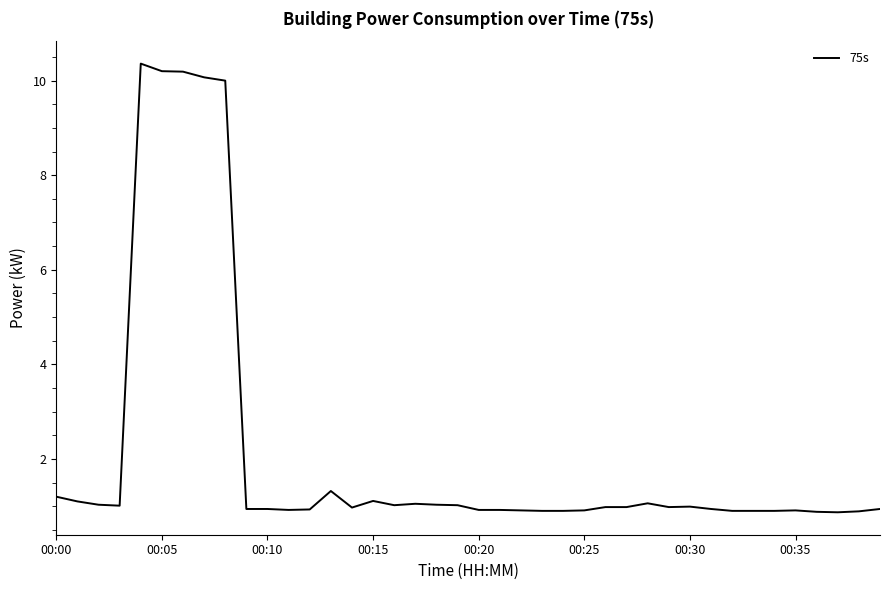

What is the difference between the maximum and minimum values?

9.5